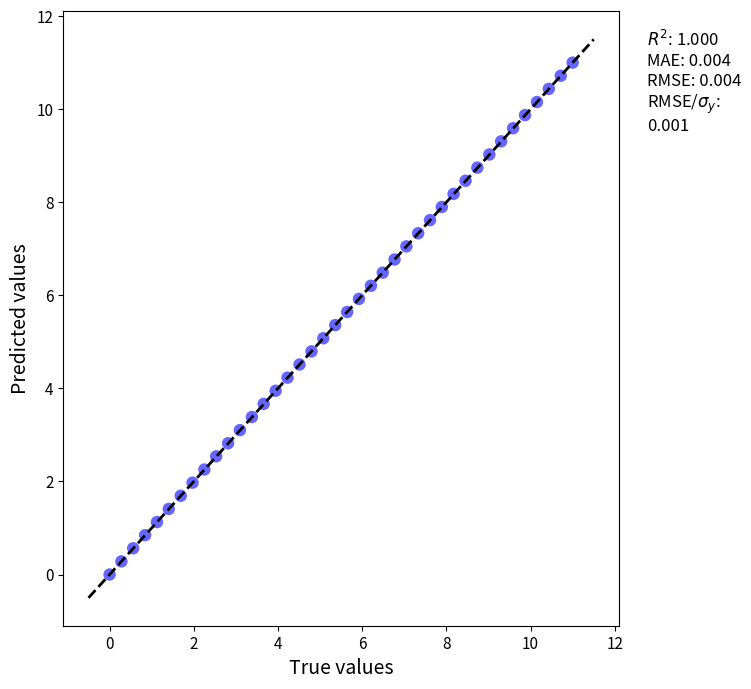

What is the range of X values (max minus min)?

11.0